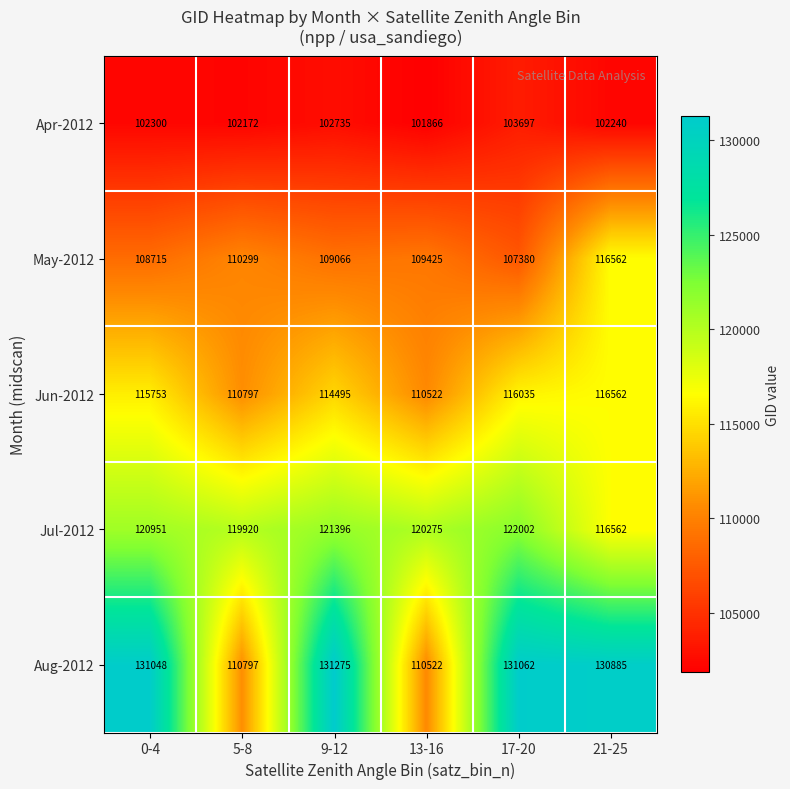

At which category is the sum across all series the highest?

21-25